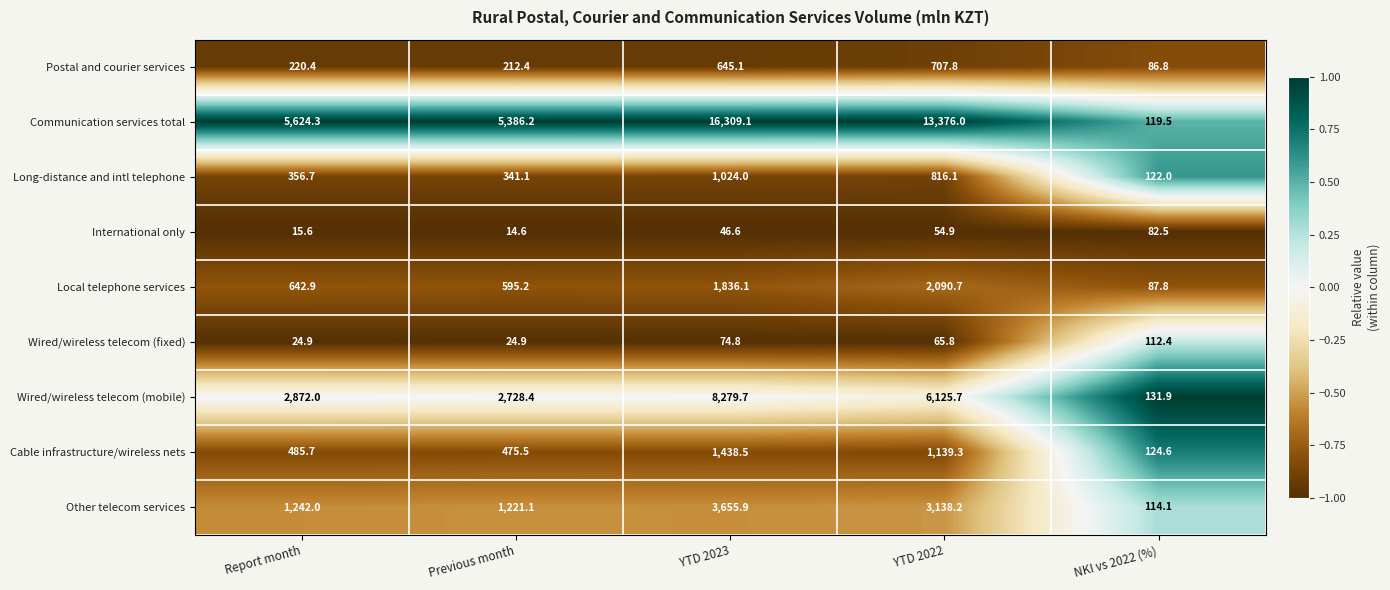

What is the smallest value displayed?

14.6